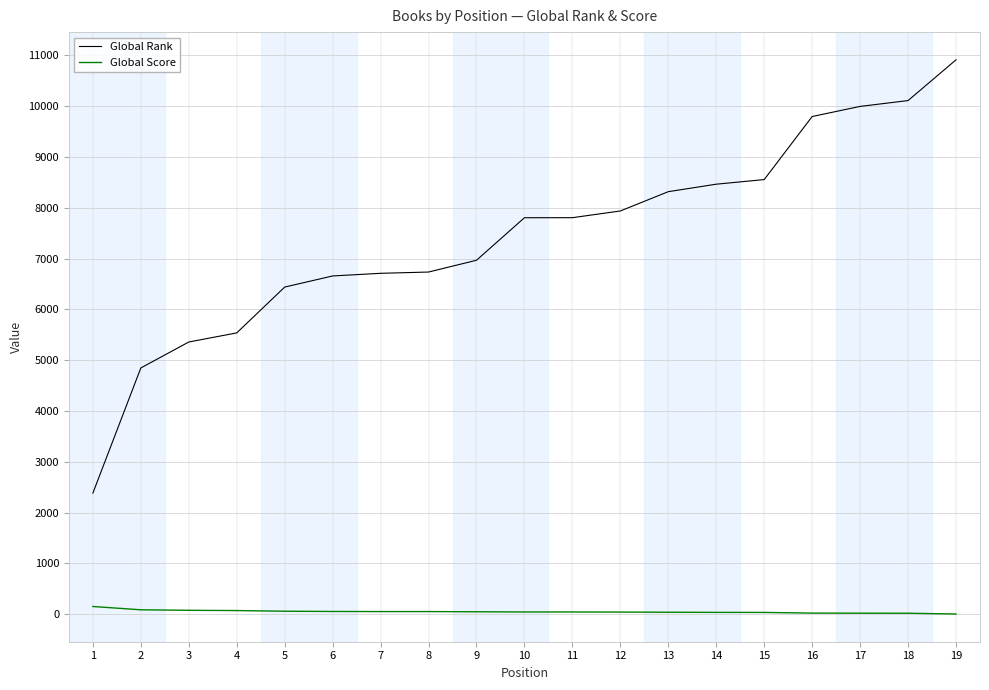

How many lines are shown in the chart?

2